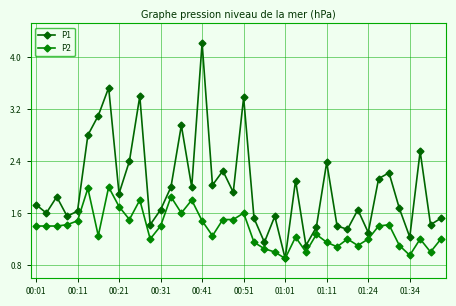

How many lines are shown in the chart?

2